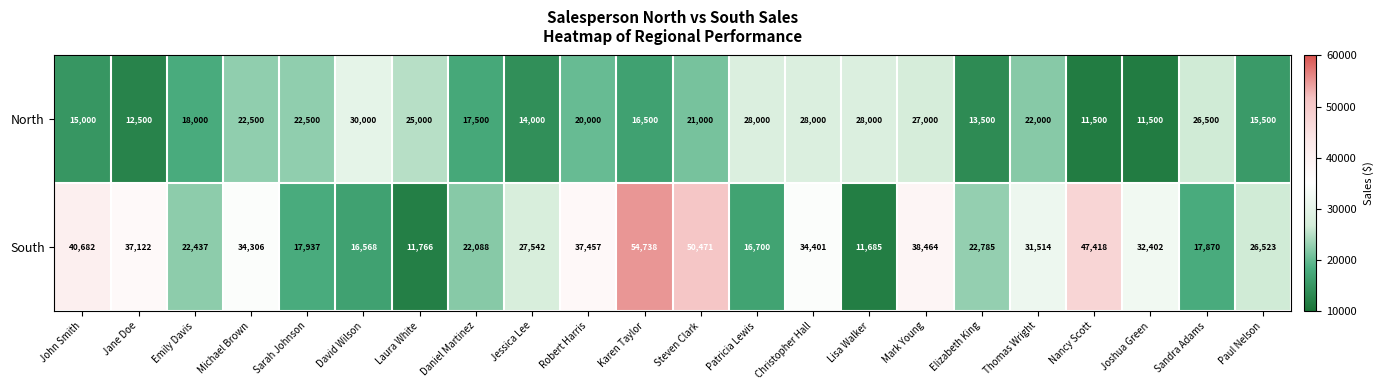

The South series shows 22437 at Emily Davis. True or false?

True